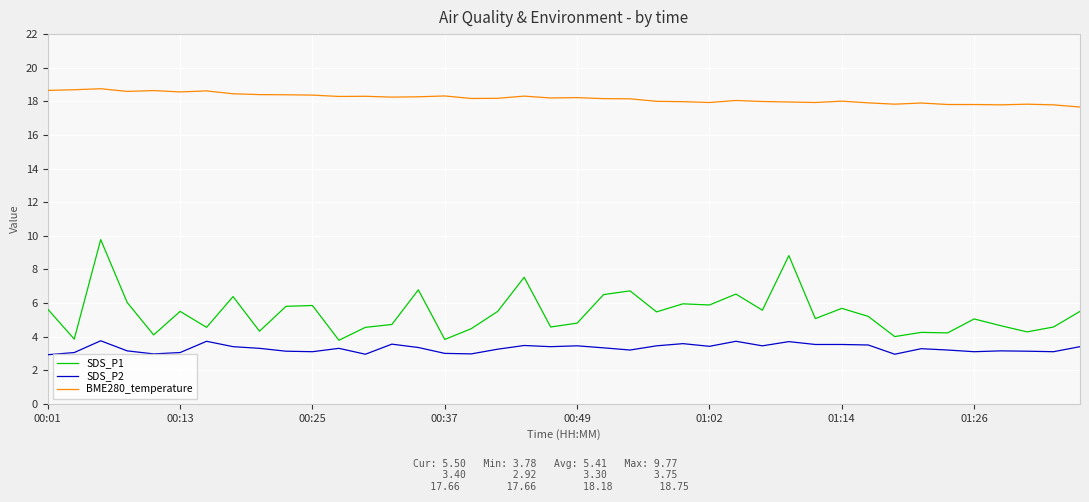

Rank the series by their maximum value, from highest to lowest.

BME280_temperature, SDS_P1, SDS_P2